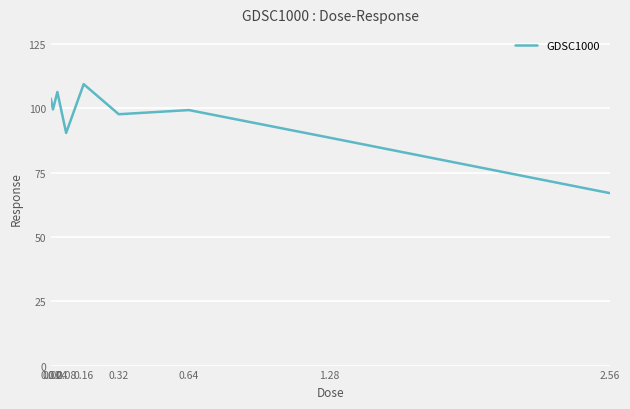

True or false: the data shows 67.6 at 0.16.

False